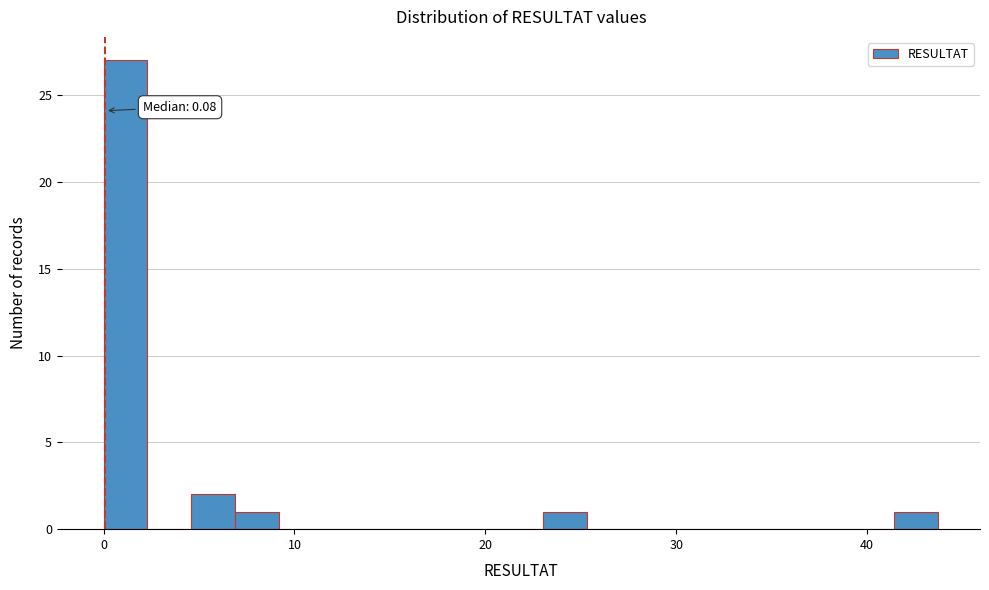

Around what value on the x-axis is the tallest bar? Give the approximate position of its centre, as read against the axis.

1